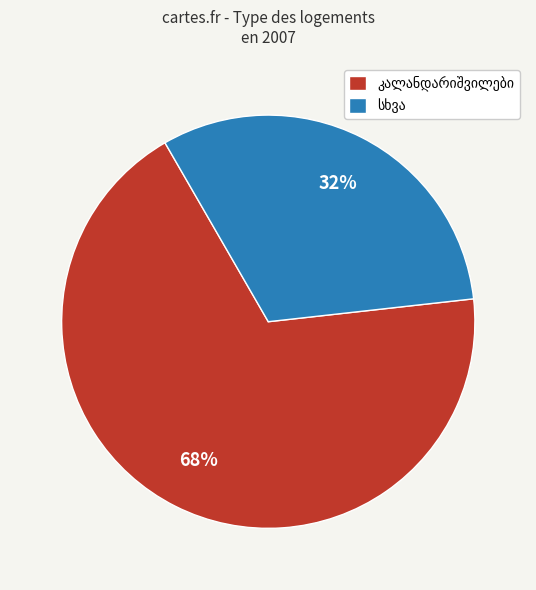

How many segments does this pie chart have?

2